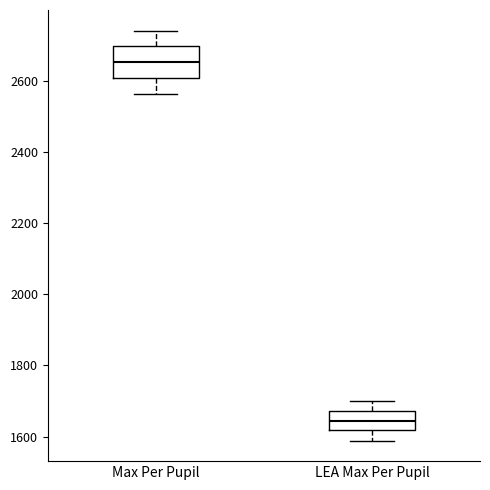

Which box has the highest median line?

Max Per Pupil